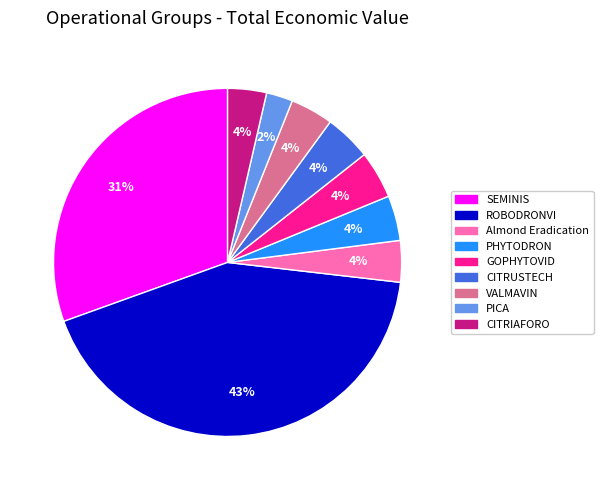

How many segments does this pie chart have?

9